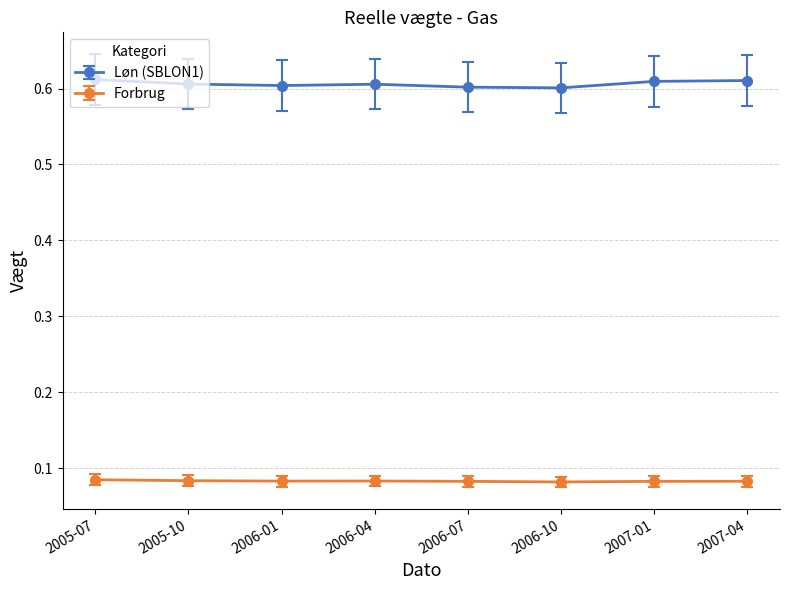

Is the value of Forbrug at 2006-04 greater than the value of Løn (SBLON1) at 2007-04?

No